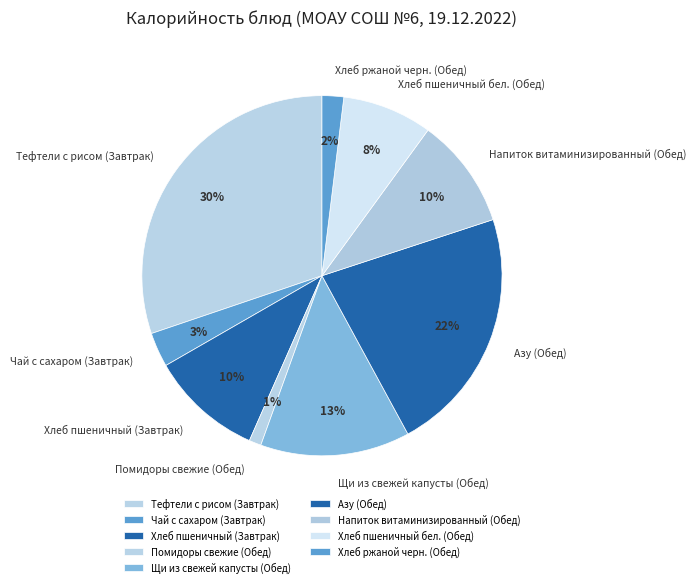

Is the sum of Щи из свежей капусты (Обед) and Помидоры свежие (Обед) greater than half?

No